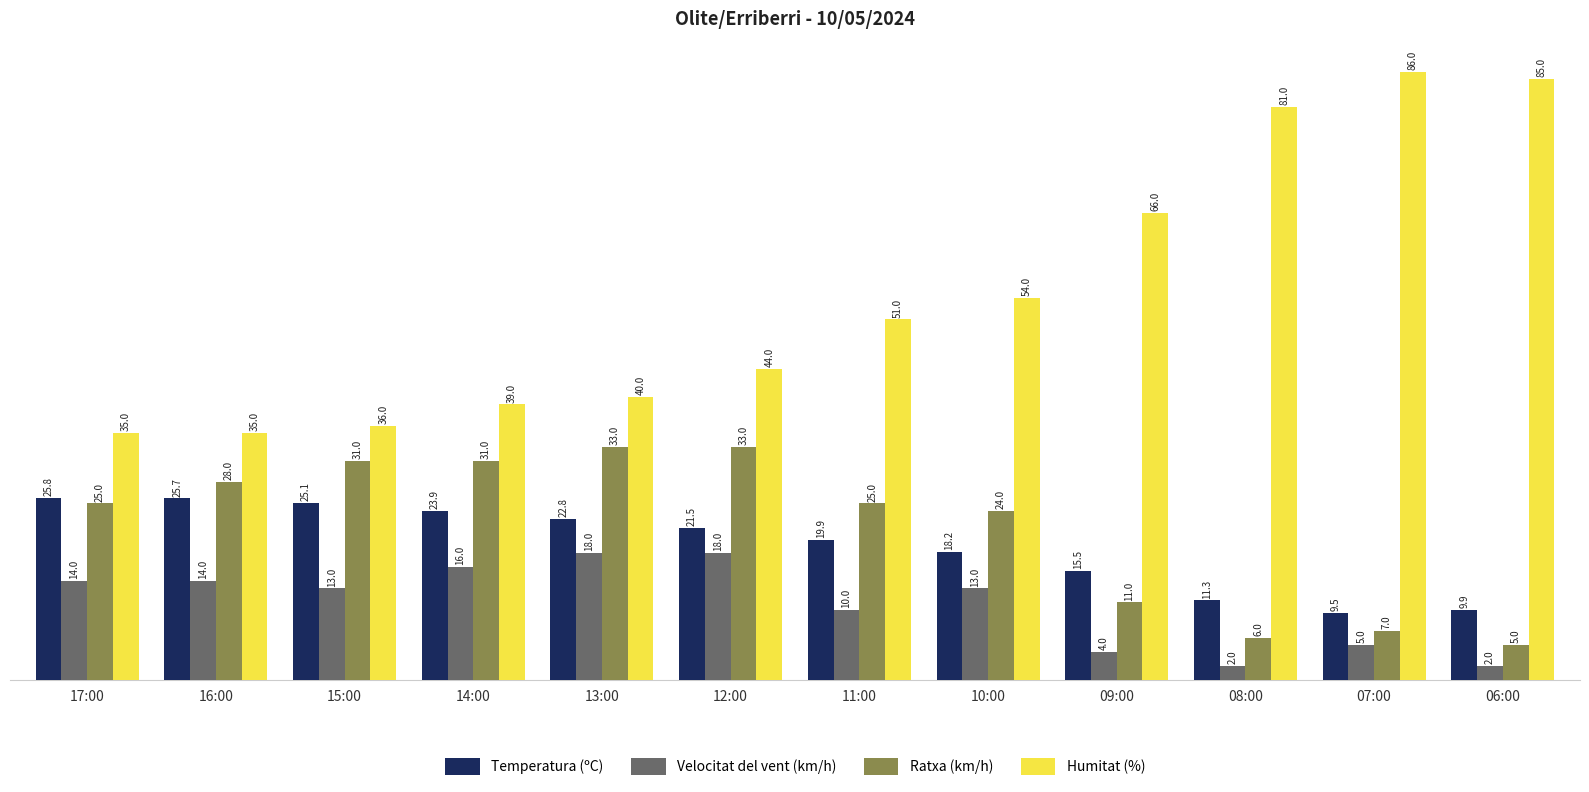

What is the minimum value shown in the chart?

2.0